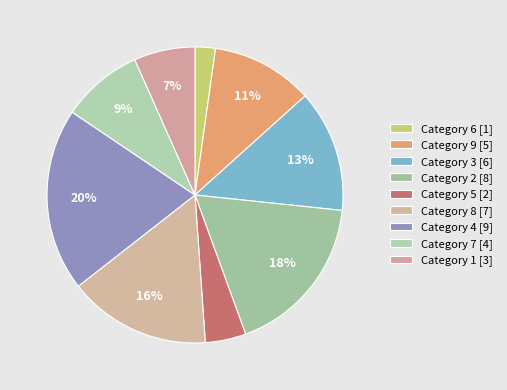

Is there a majority slice in this chart?

No